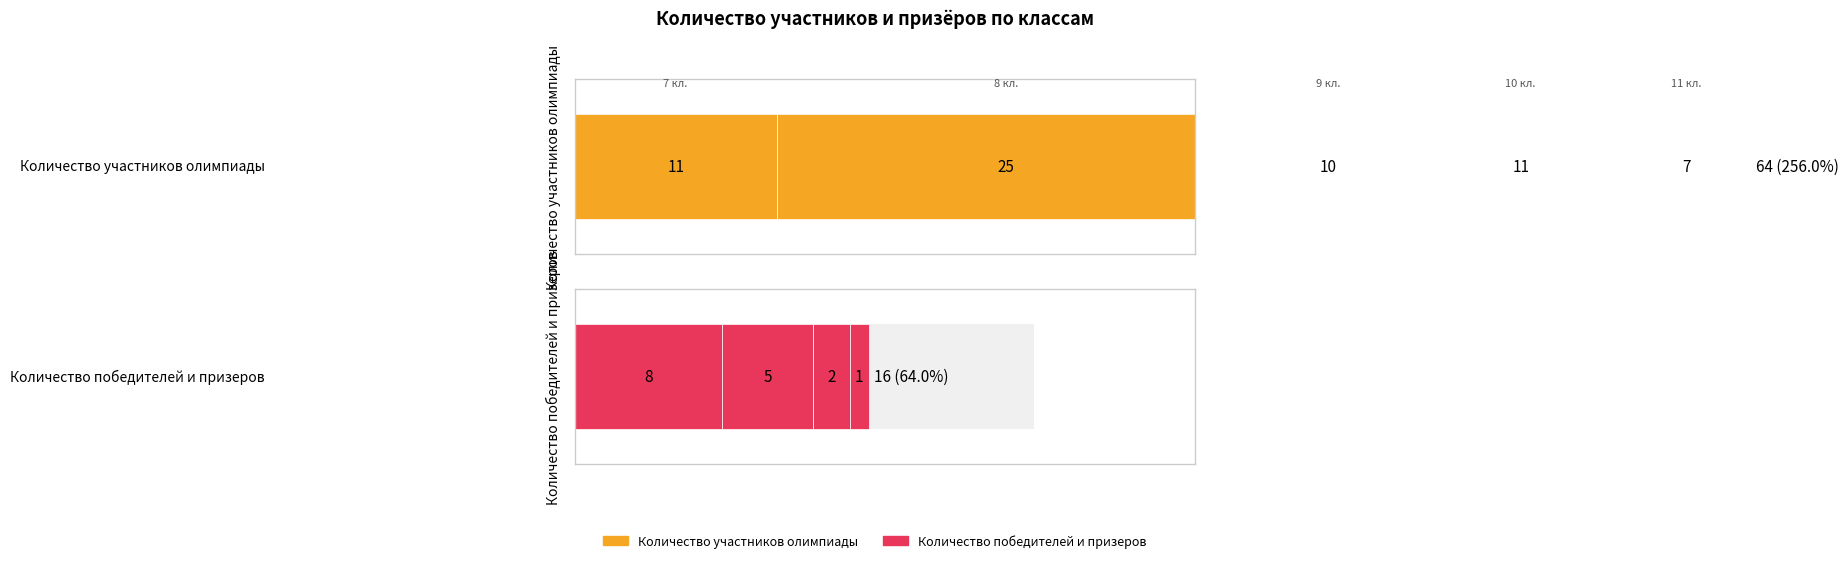

Which series has the largest total across all categories?

Количество участников олимпиады